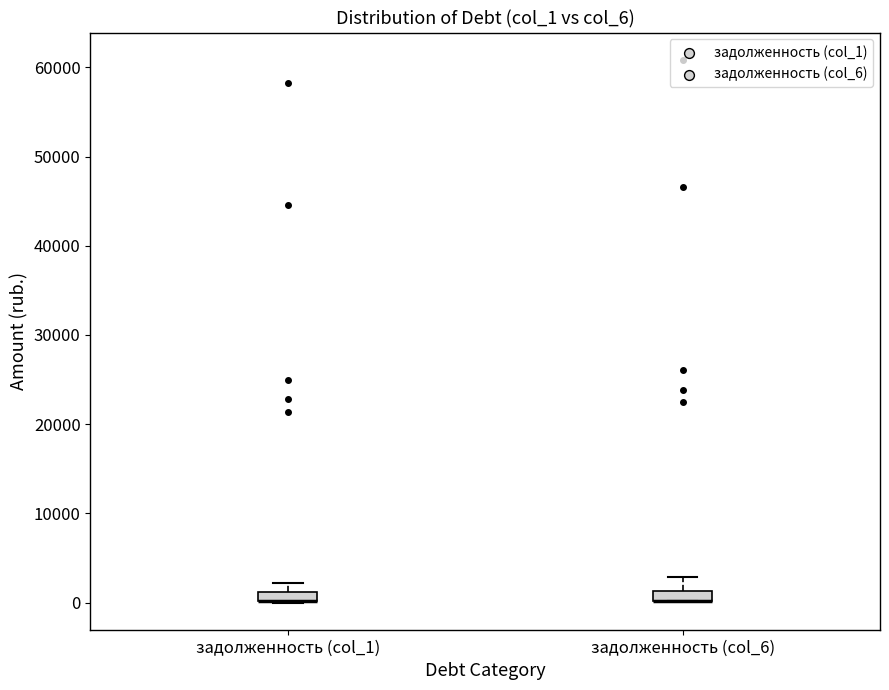

Where does the upper whisker of the box for задолженность (col_6) end on the y-axis? The values are not printed on the chart, so give them approximately, as read against the axis.

3000